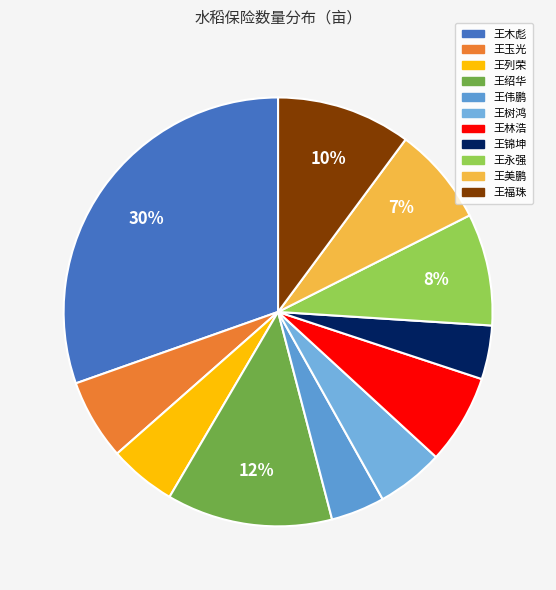

Count the number of slices in the pie.

11